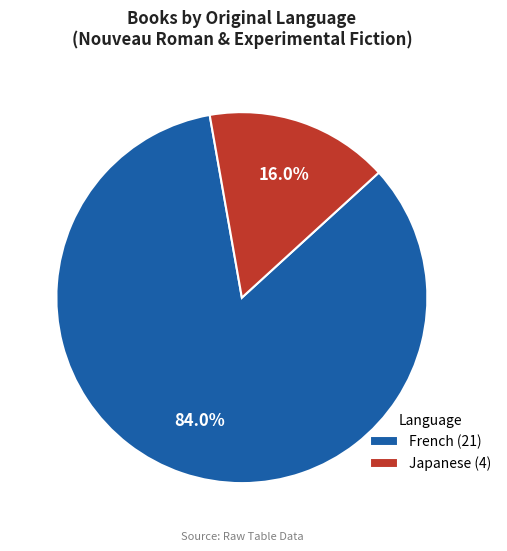

The Japanese slice represents 10% of the pie. True or false?

False